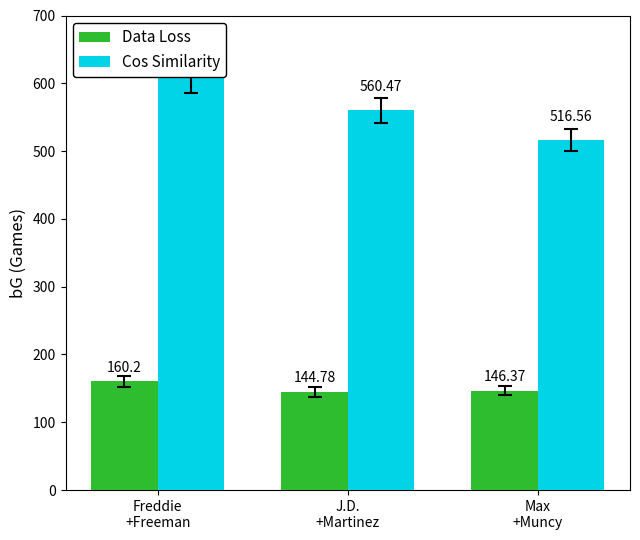

What is the value of the Data Loss bar at the 1st from the left?

160.2